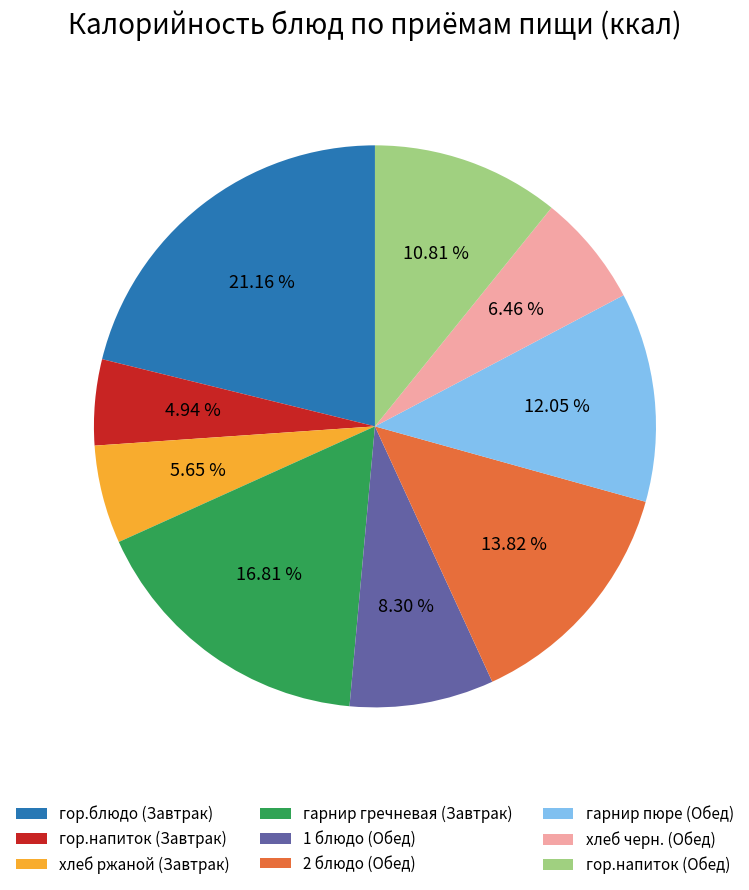

Between 2 блюдо (Обед) and гарнир пюре (Обед), which is larger?

2 блюдо (Обед)